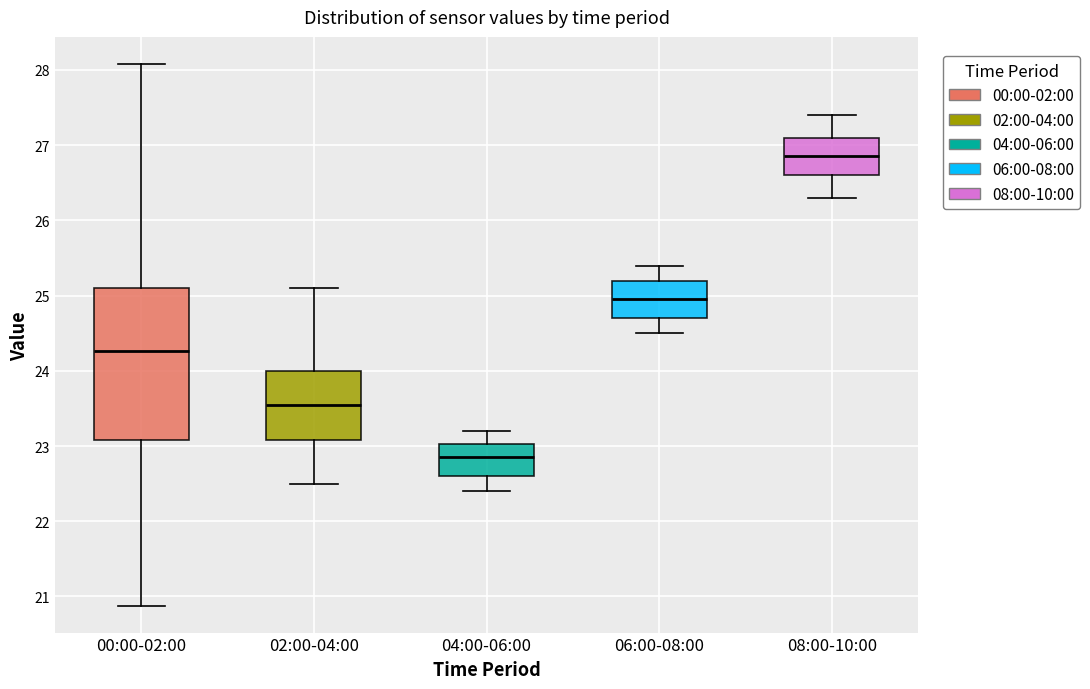

Reading left to right, read every box against the y-axis: the position of its median line, the range the box covers, and the ends of its whiskers. The values are not printed on the chart, so give them approximately, as read against the axis.

00:00-02:00: median 24.3, box 23.1 to 25.1, whiskers 20.9 to 28.1
02:00-04:00: median 23.6, box 23.1 to 24.0, whiskers 22.5 to 25.1
04:00-06:00: median 22.9, box 22.6 to 23.0, whiskers 22.4 to 23.2
06:00-08:00: median 25.0, box 24.7 to 25.2, whiskers 24.5 to 25.4
08:00-10:00: median 26.9, box 26.6 to 27.1, whiskers 26.3 to 27.4